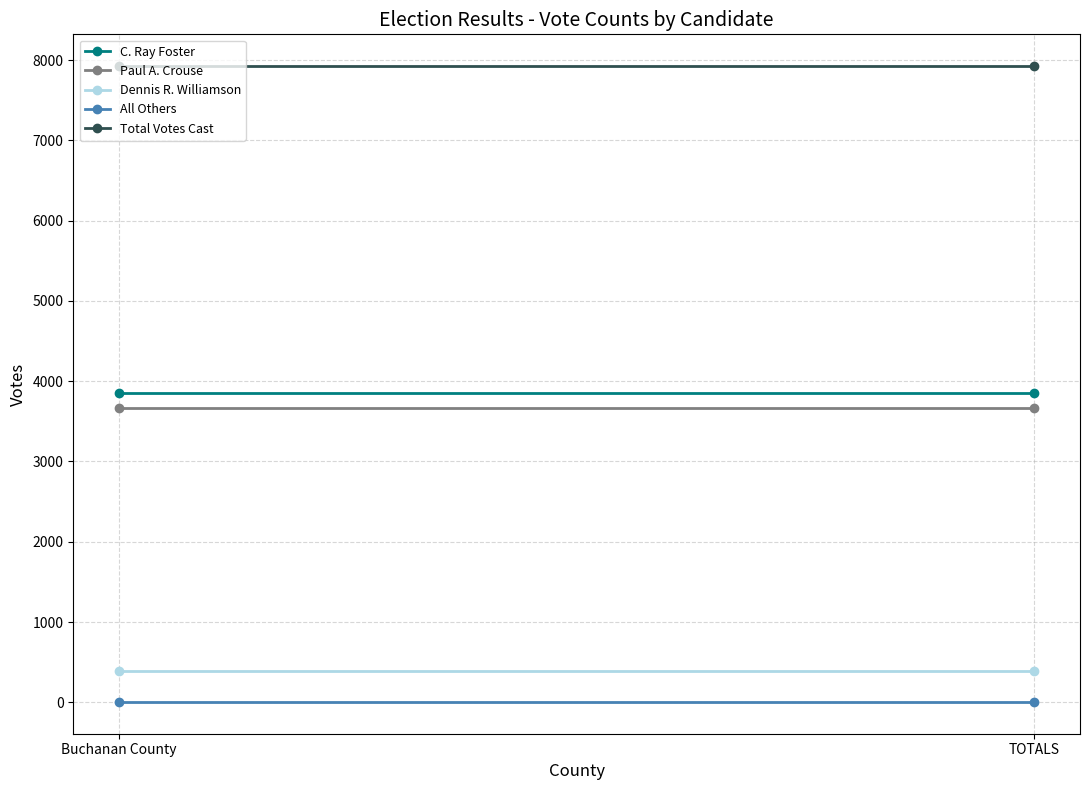

What is the highest value of the Dennis R. Williamson series?

394